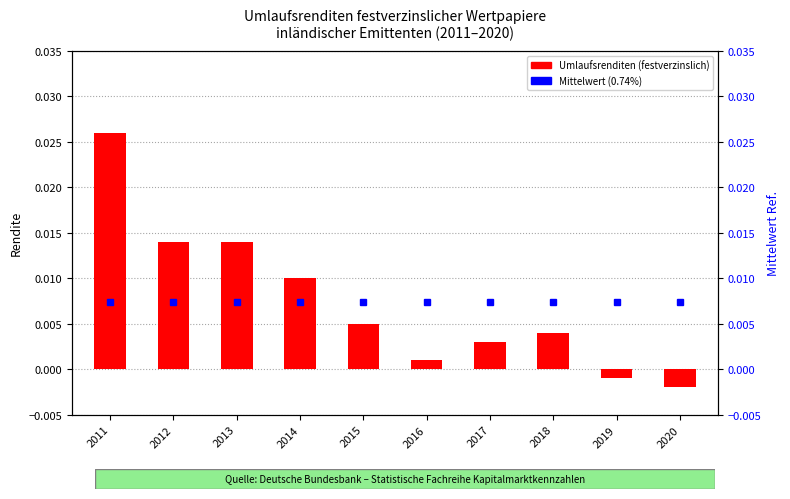

At 2012, list the series in order from smallest to largest.

Mittelwert (0.74%), Umlaufsrenditen (festverzinslich)